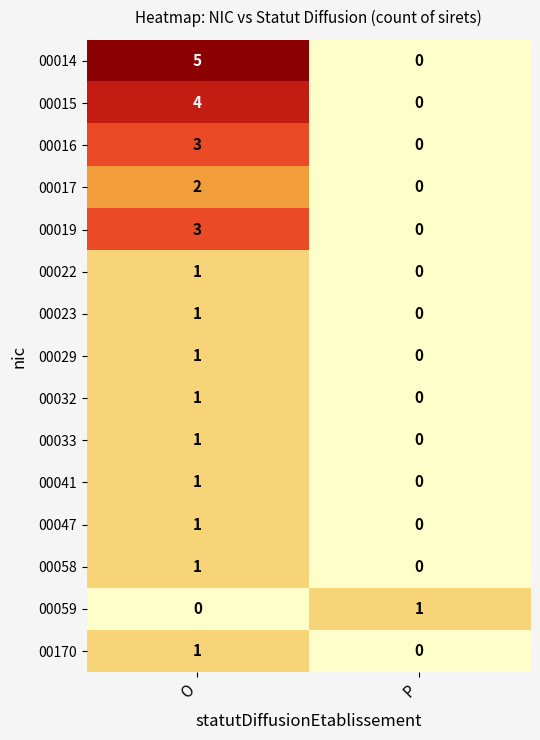

Reading left to right, transcribe all the data shown in this chart.

00014: O=5	P=0
00015: O=4	P=0
00016: O=3	P=0
00017: O=2	P=0
00019: O=3	P=0
00022: O=1	P=0
00023: O=1	P=0
00029: O=1	P=0
00032: O=1	P=0
00033: O=1	P=0
00041: O=1	P=0
00047: O=1	P=0
00058: O=1	P=0
00059: O=0	P=1
00170: O=1	P=0